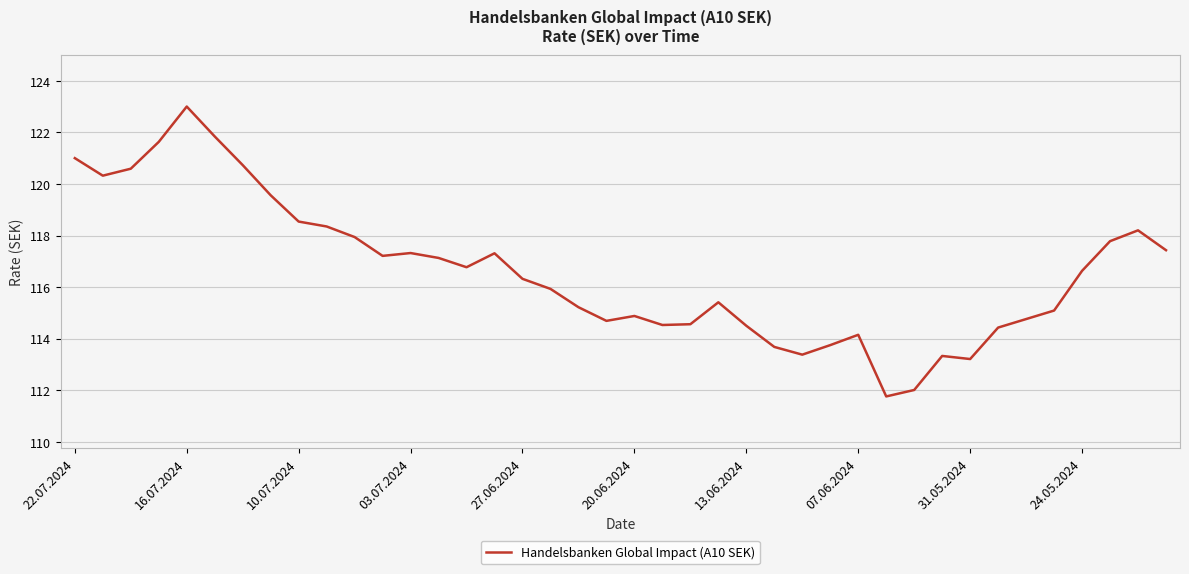

What is the greatest value displayed?

123.0